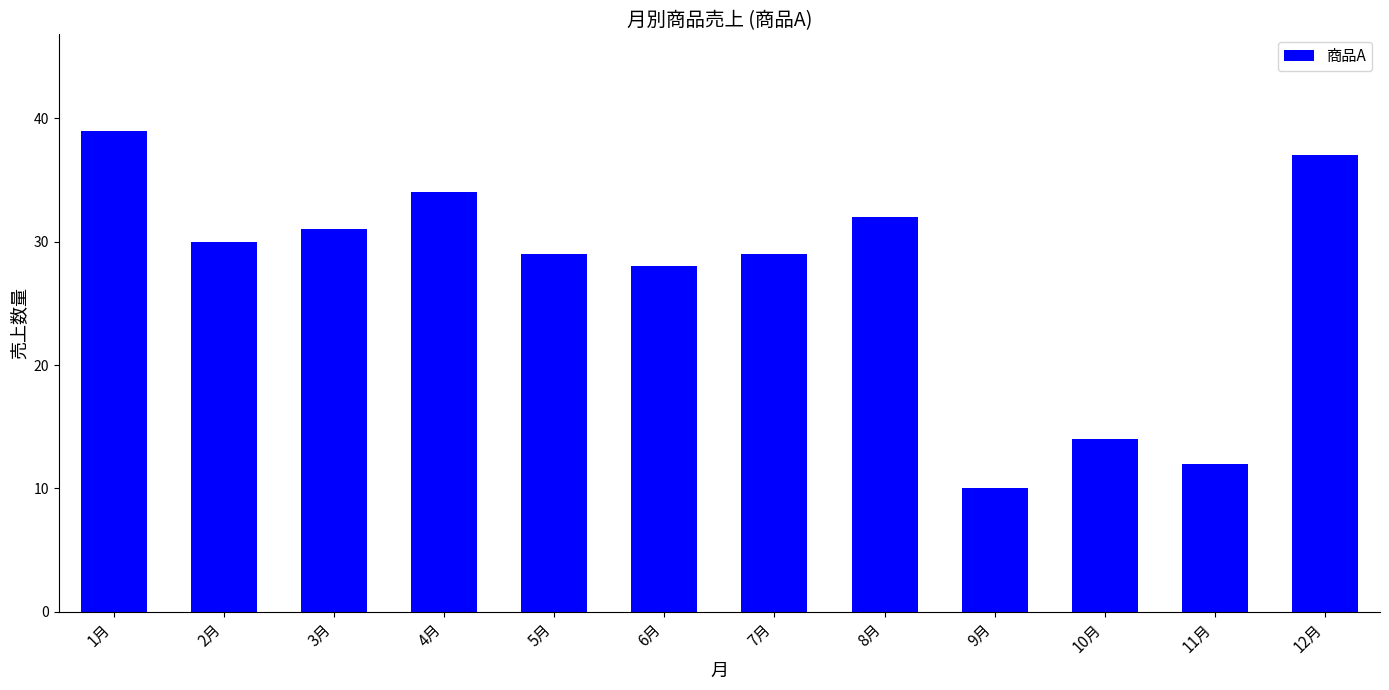

The chart shows a value of 32 at 8月. True or false?

True